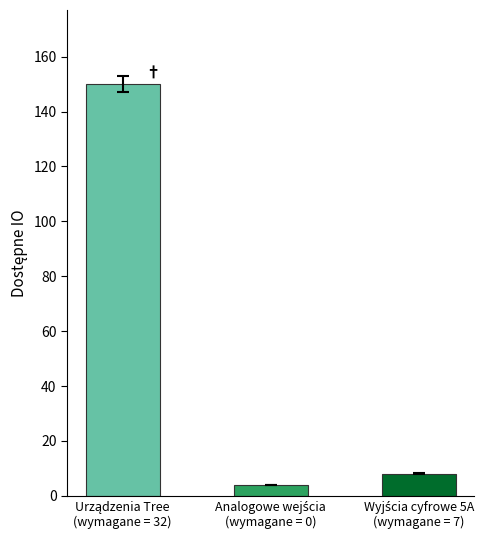

What is the maximum value shown in the chart?

150